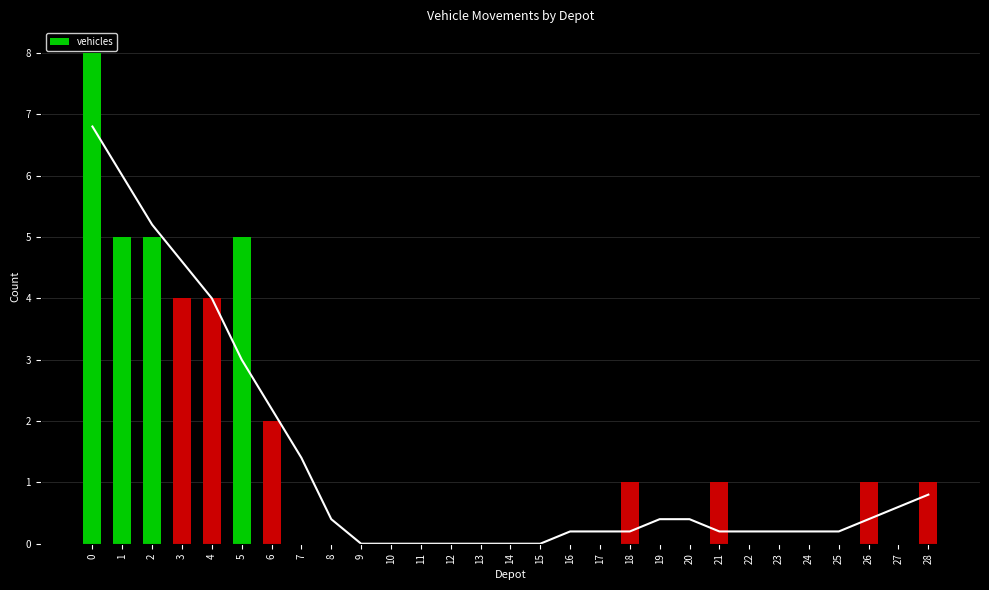

Reading right to left, extract all data points from this chart.

28=1	27=0	26=1	25=0	24=0	23=0	22=0	21=1	20=0	19=0	18=1	17=0	16=0	15=0	14=0	13=0	12=0	11=0	10=0	9=0	8=0	7=0	6=2	5=5	4=4	3=4	2=5	1=5	0=8